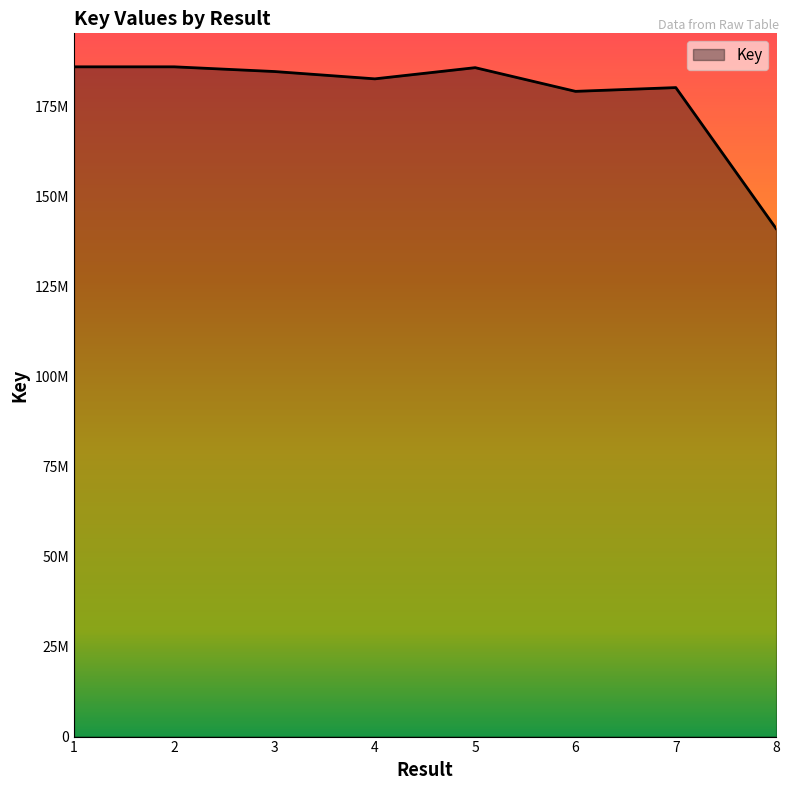

What is the sum of all values?

1425303740